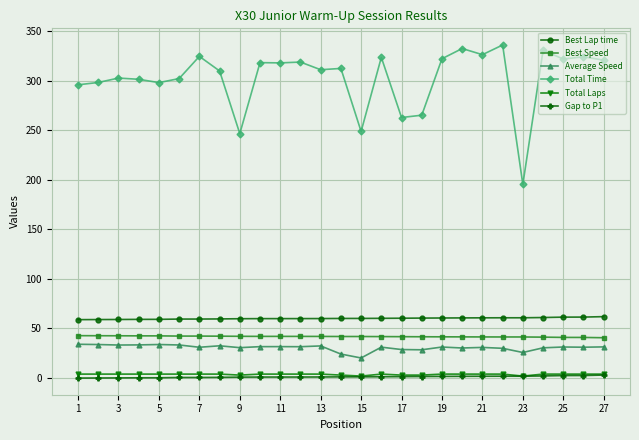

True or false: Total Time and Best Lap time intersect in this chart.

False